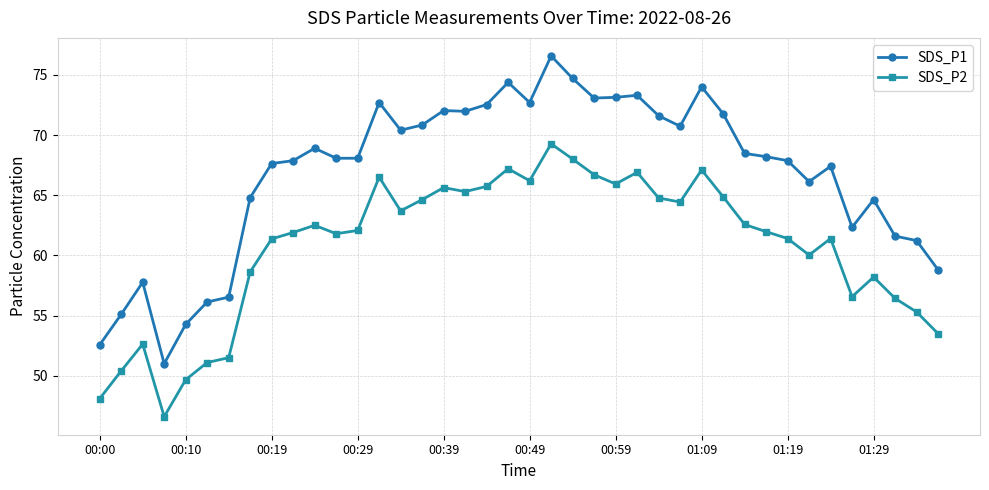

List the series in order of their overall mean, highest first.

SDS_P1, SDS_P2